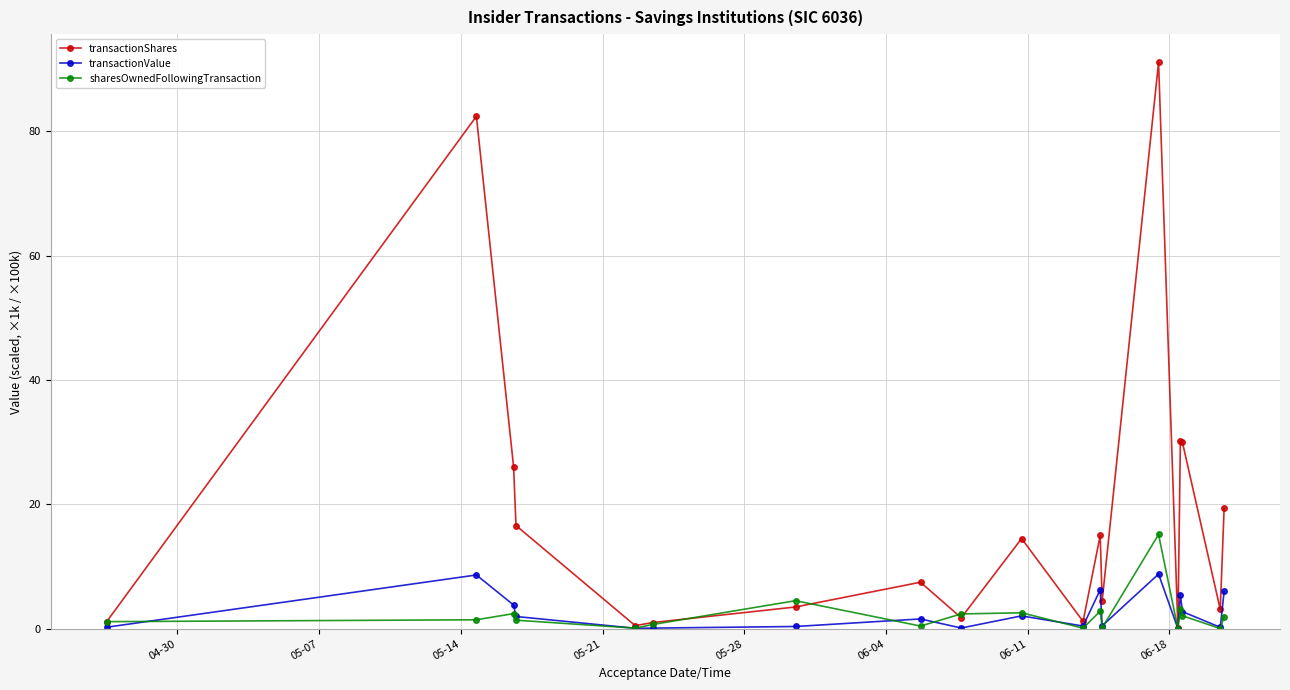

Does the chart have visible grid lines?

Yes